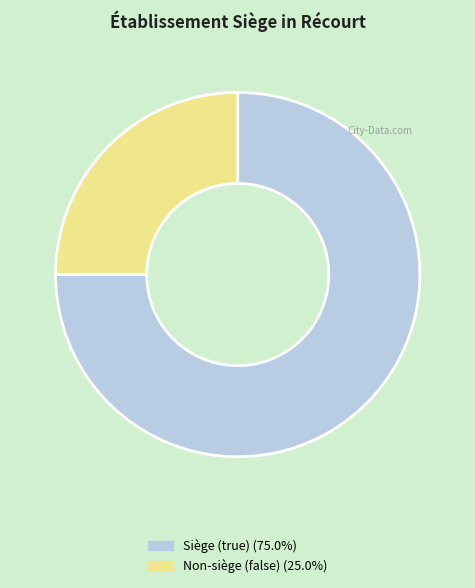

How many slices are in this pie chart?

2